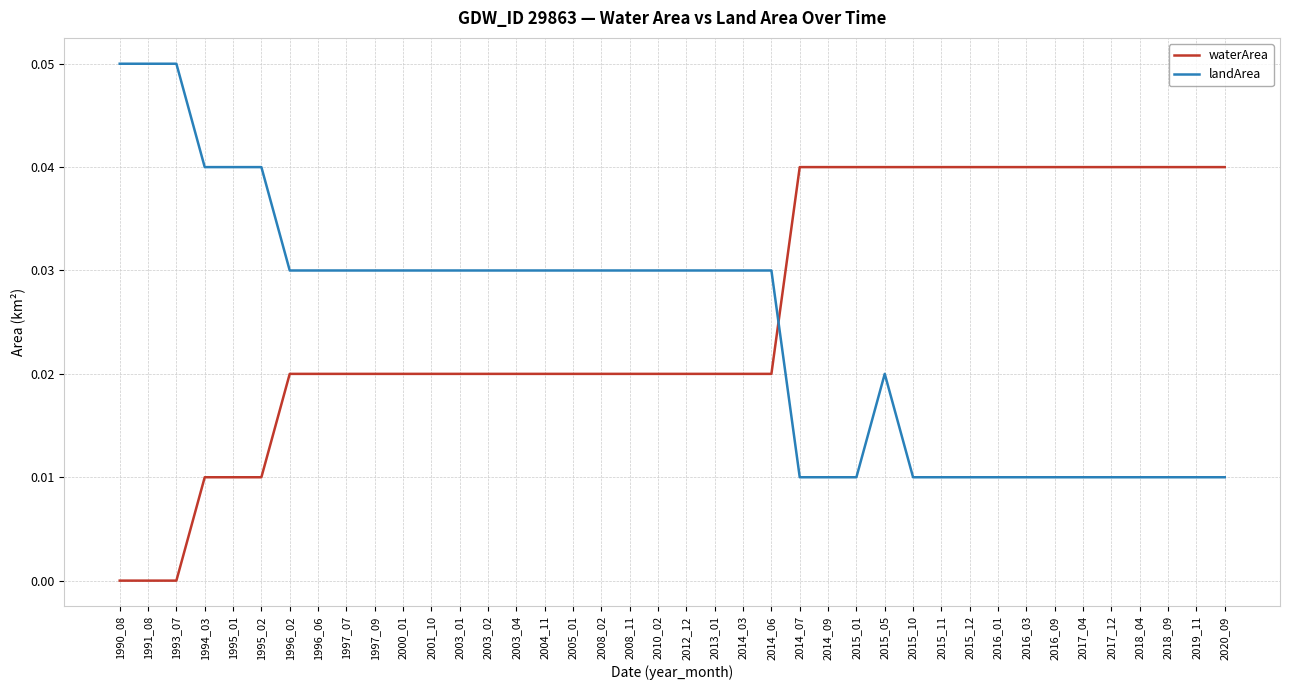

Rank the series by their maximum value, from lowest to highest.

waterArea, landArea